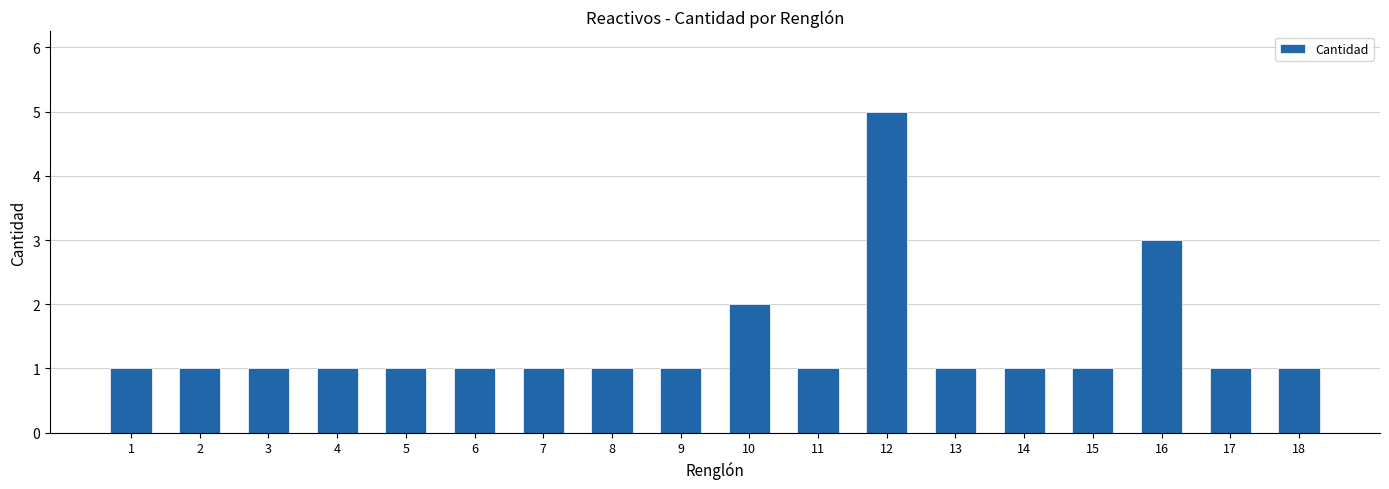

How many series are shown in this chart?

1